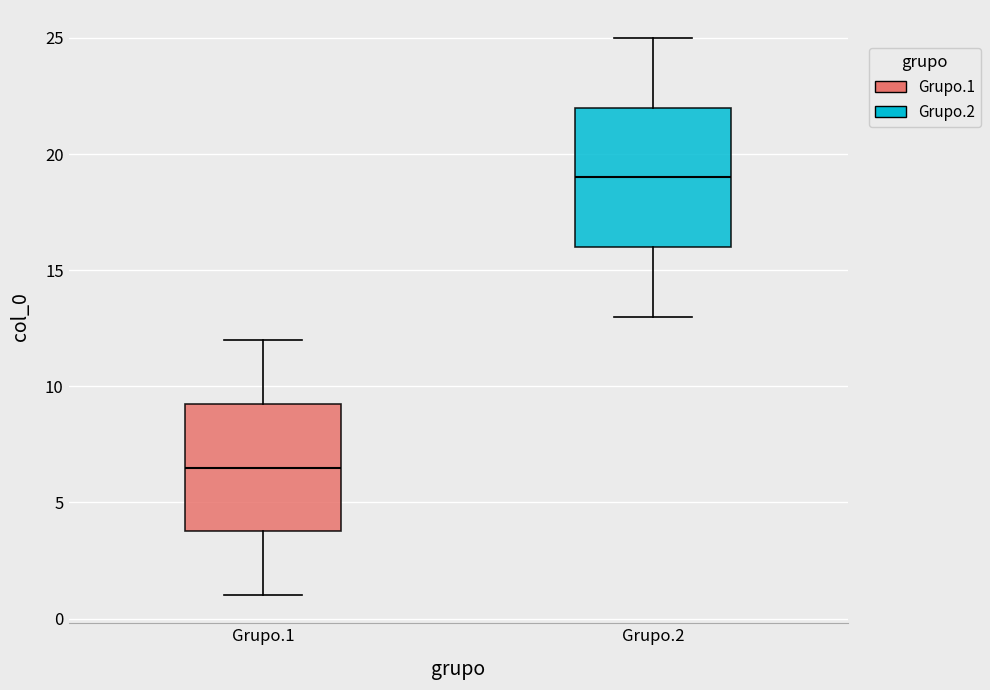

Reading left to right, read every box against the y-axis: the position of its median line, the range the box covers, and the ends of its whiskers. The values are not printed on the chart, so give them approximately, as read against the axis.

Grupo.1: median 6.5, box 4.0 to 9.5, whiskers 1.0 to 12.0
Grupo.2: median 19.0, box 16.0 to 22.0, whiskers 13.0 to 25.0